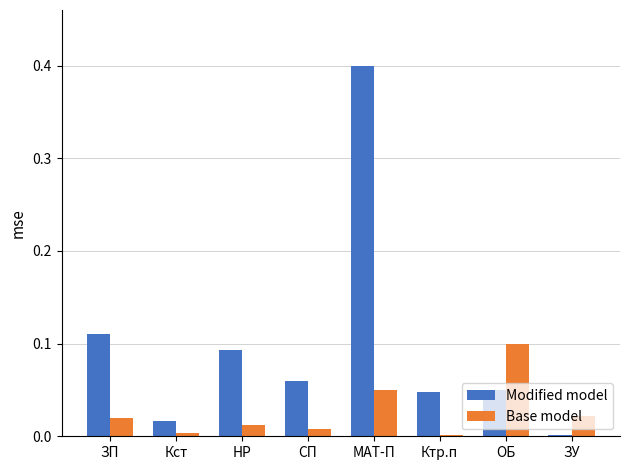

Which series has the largest total across all categories?

Modified model